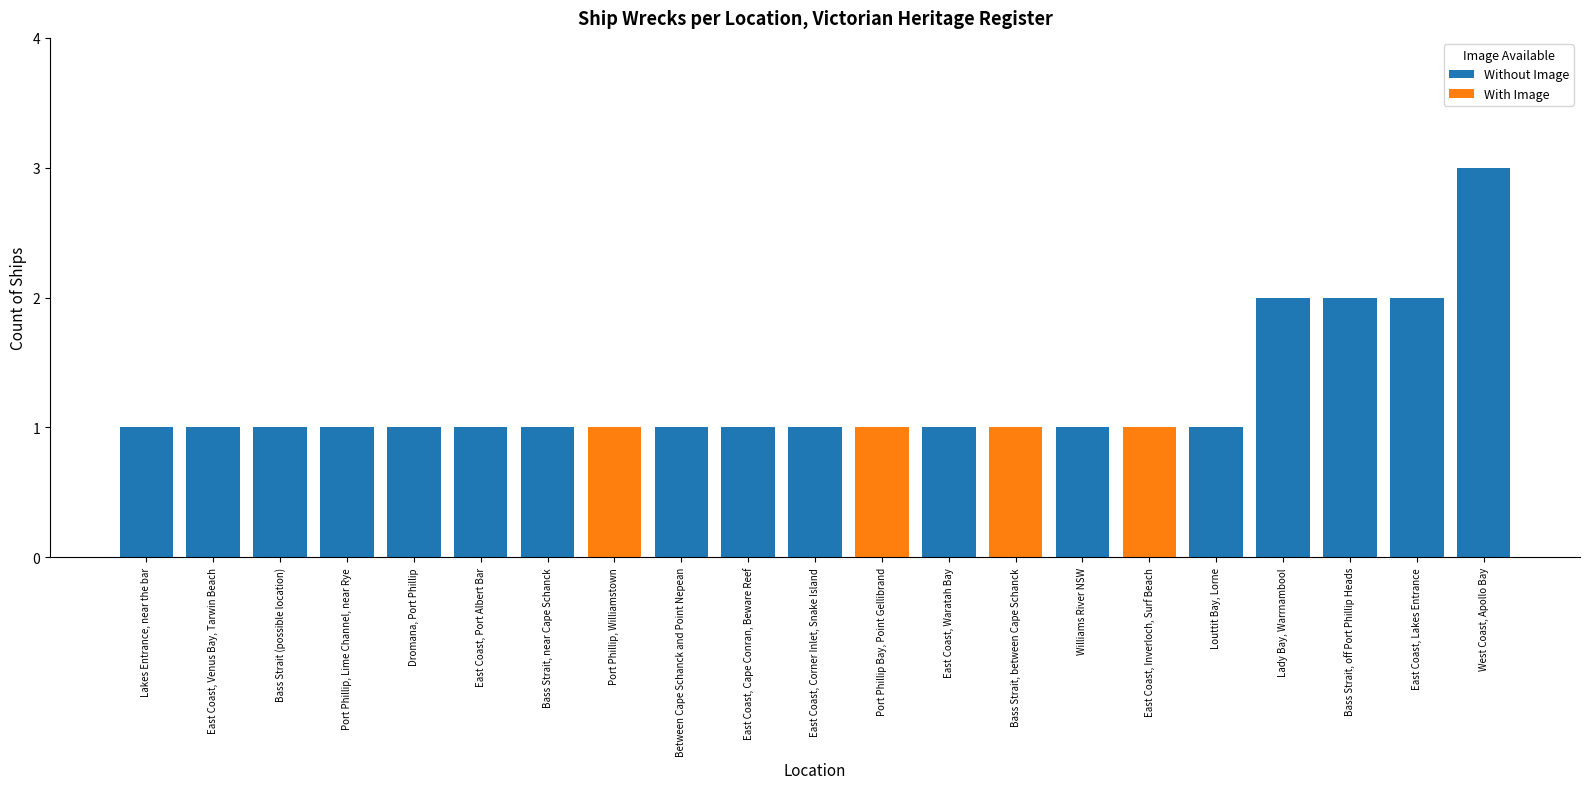

What is the total value across all series at West Coast, Apollo Bay?

3